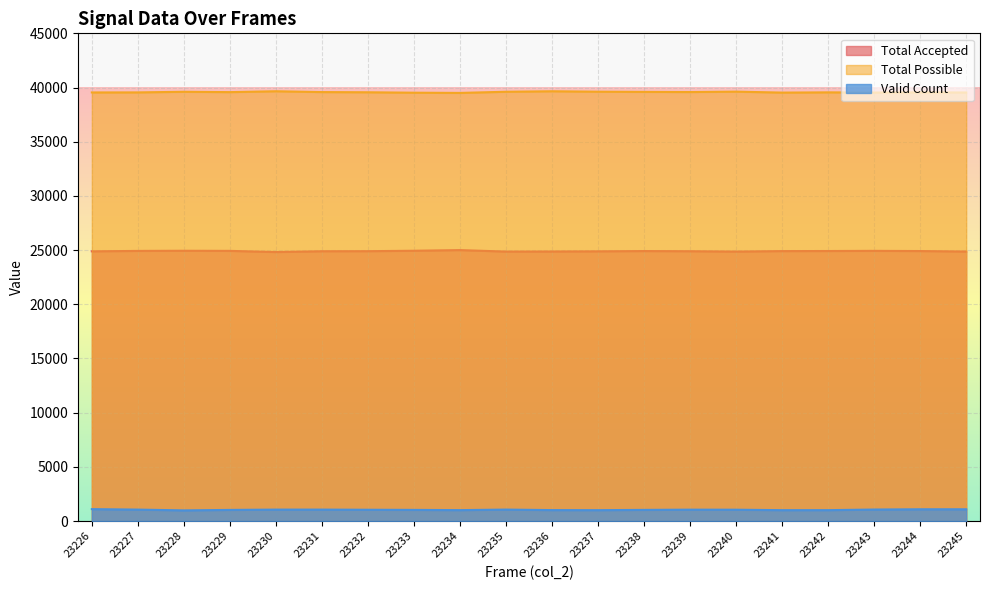

What is the smallest value displayed?

987